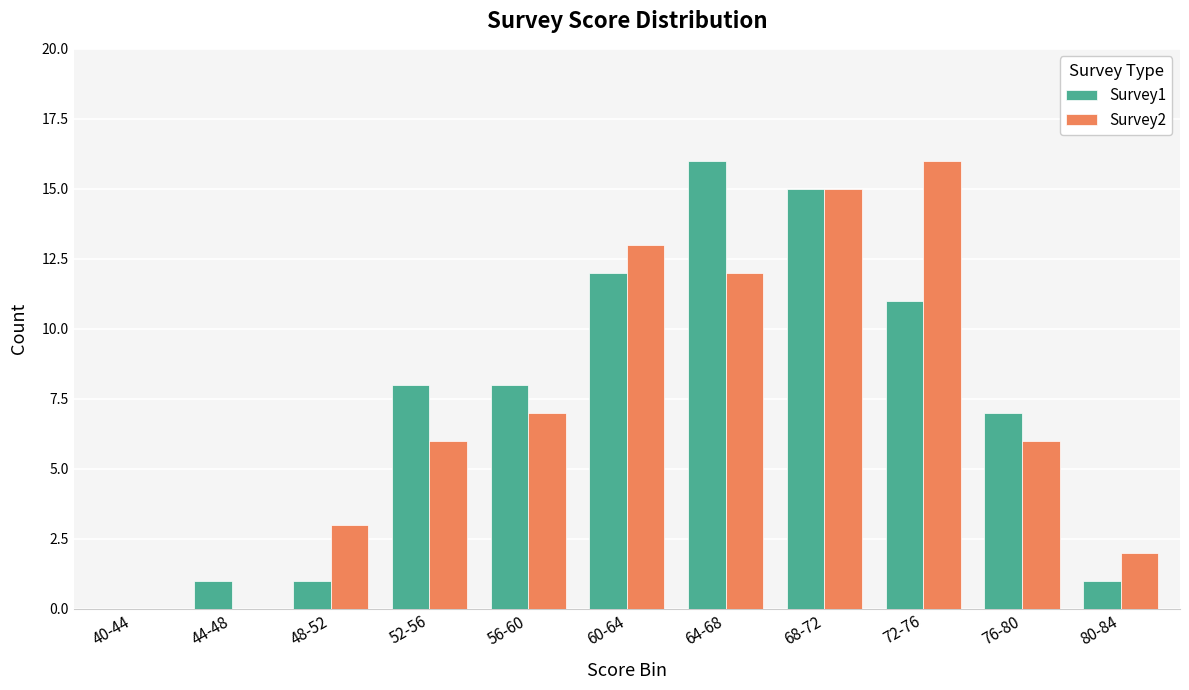

At which category is the sum across all series the highest?

68-72